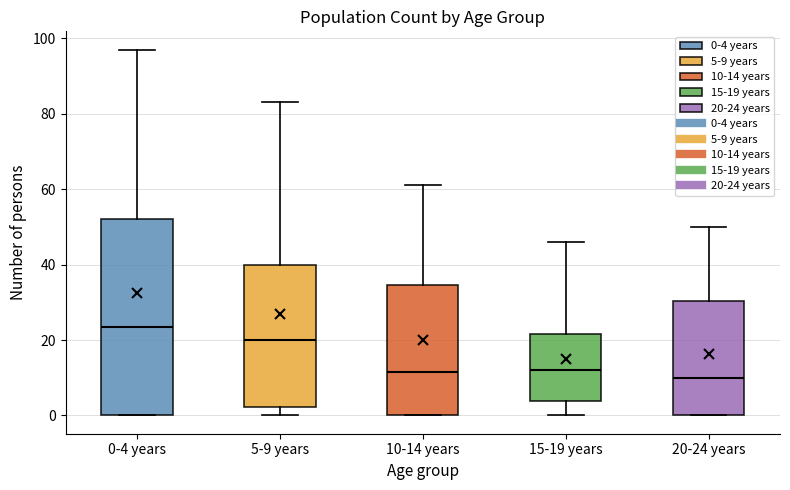

Reading left to right, transcribe this box plot: for each box, give where its median line is, the range the box spans, and where its two whiskers end, as read against the y-axis. The values are not printed on the chart, so give them approximately, as read against the axis.

0-4 years: median 24, box 0 to 52, whiskers 0 to 98
5-9 years: median 20, box 2 to 40, whiskers 0 to 84
10-14 years: median 12, box 0 to 34, whiskers 0 to 62
15-19 years: median 12, box 4 to 22, whiskers 0 to 46
20-24 years: median 10, box 0 to 30, whiskers 0 to 50